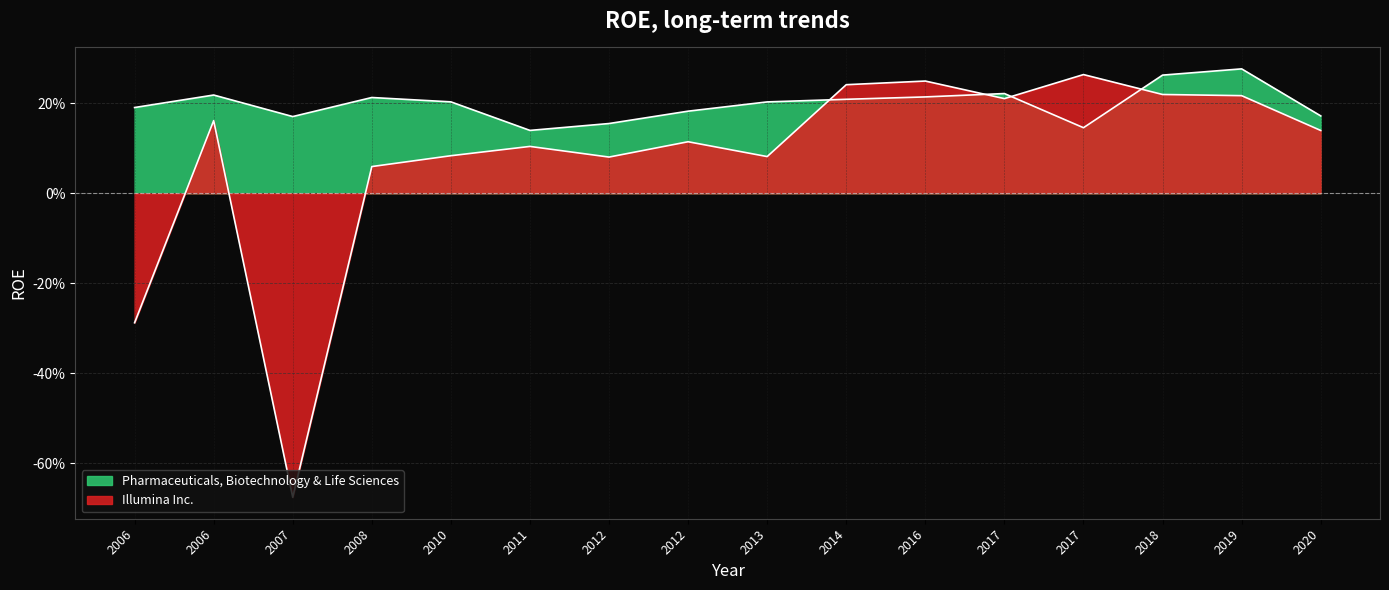

What is the difference between the maximum and minimum values in the Pharmaceuticals, Biotechnology & Life Sciences series?

0.1